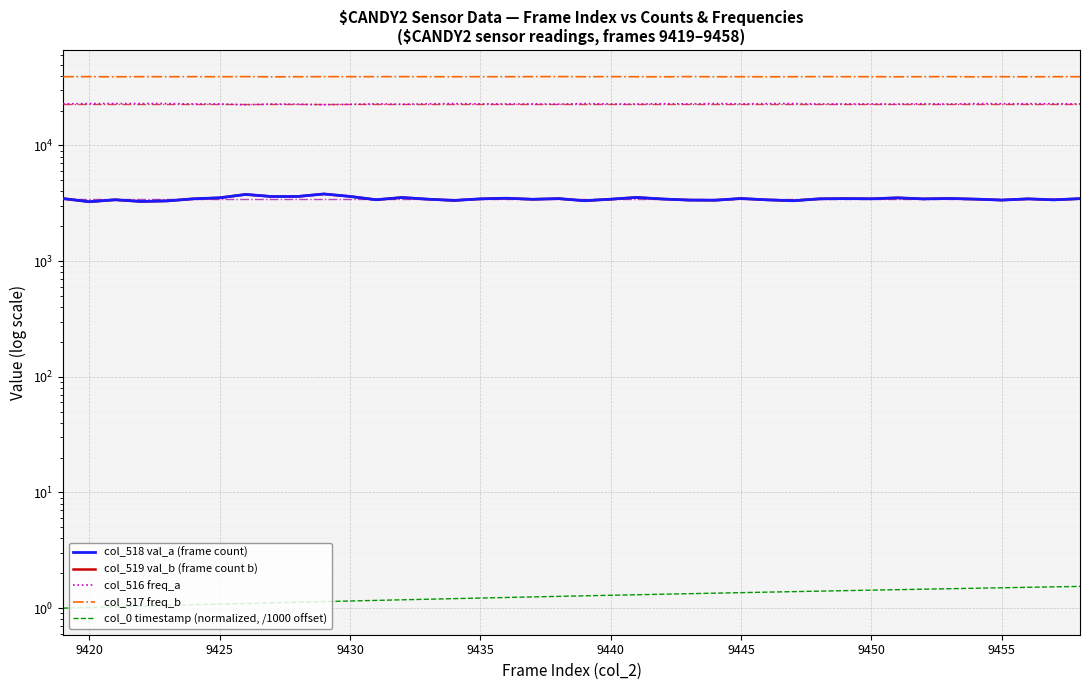

How many categories are shown in the chart?

40